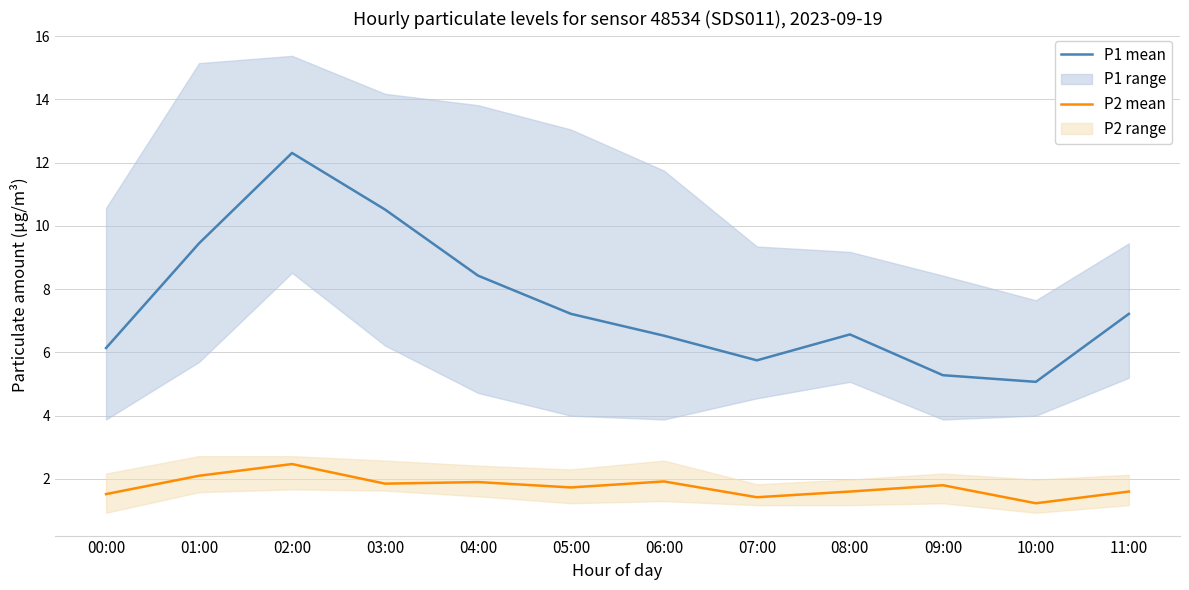

At which label is P1 mean closest to 8?

04:00